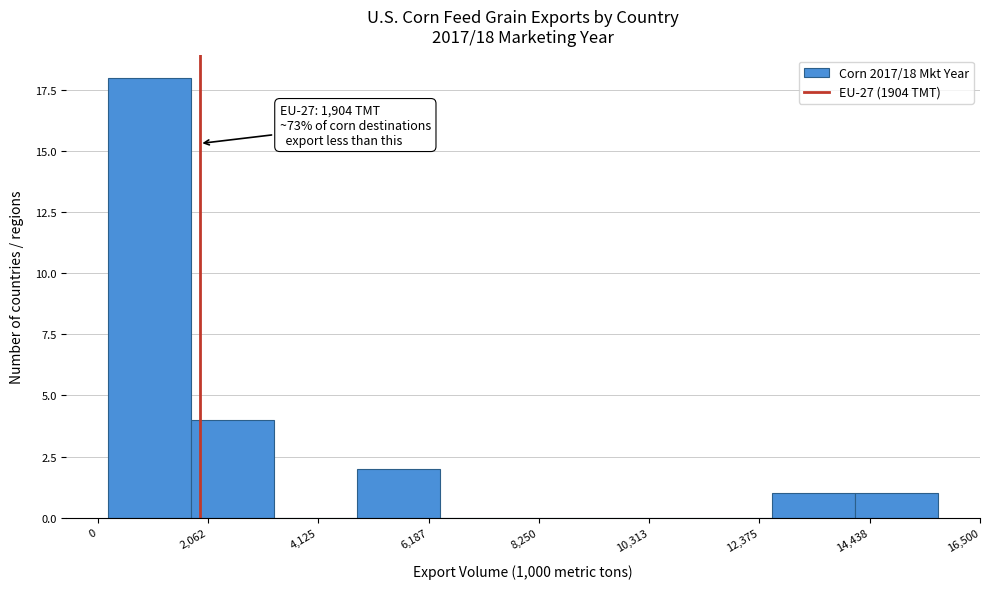

Read against the x-axis, roughly where is the centre of the tallest bar?

1000